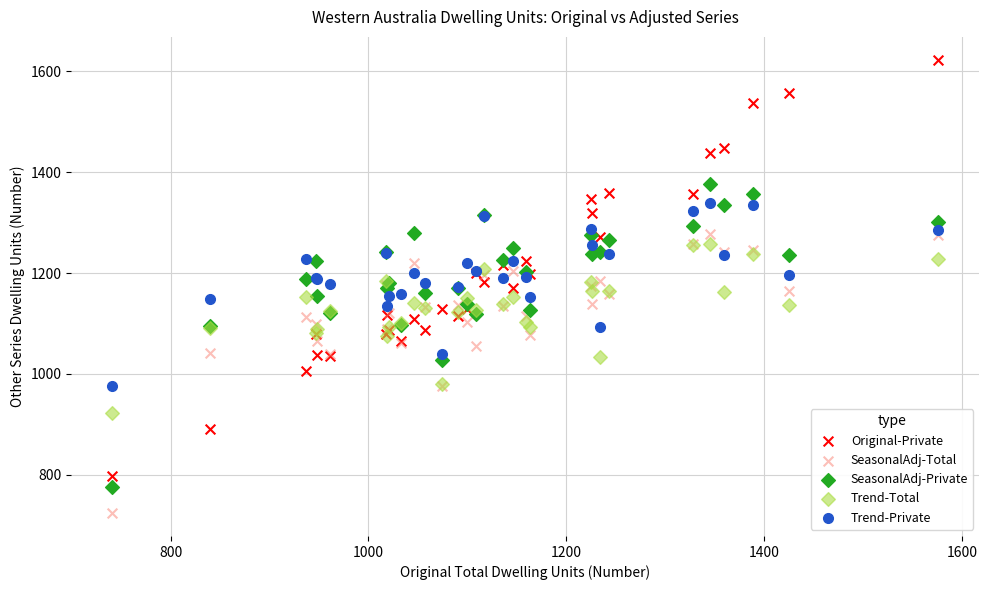

Which series has the largest Y range (max minus min)?

Original-Private